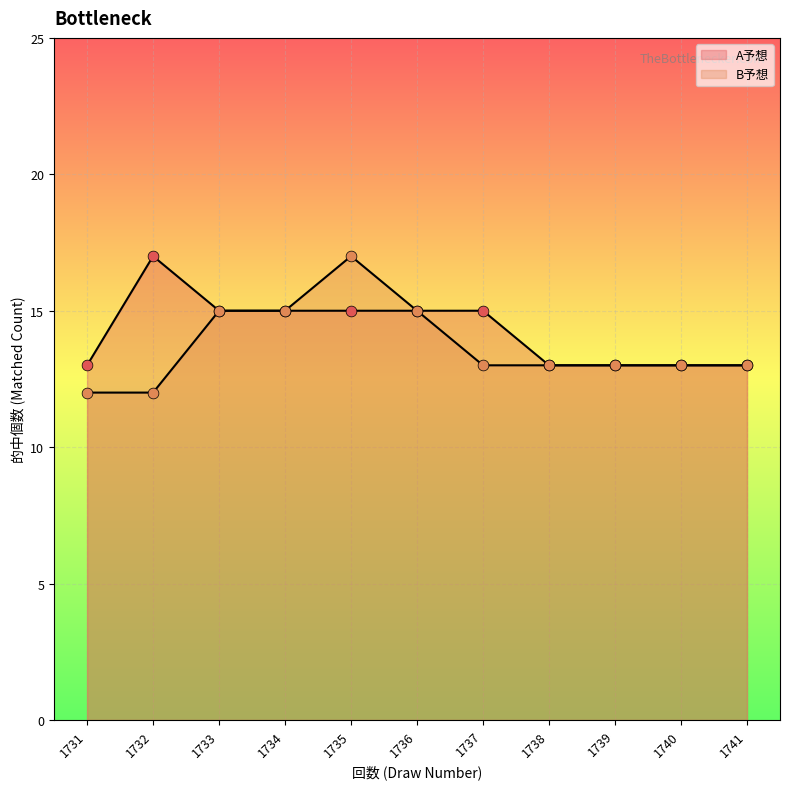

At how many categories does at least one series exceed 15?

2